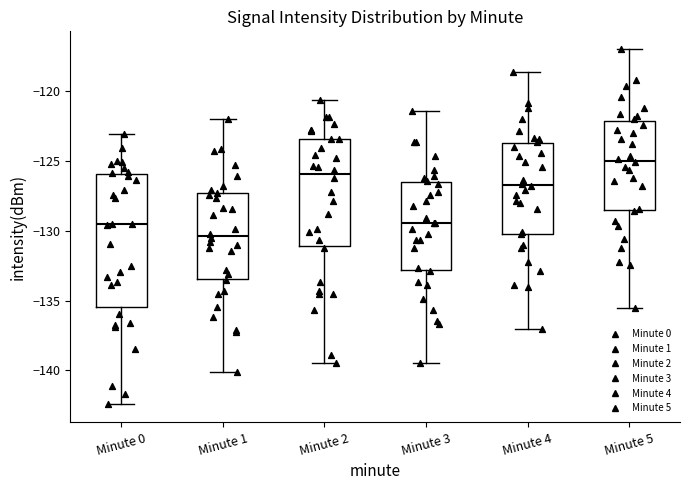

Reading left to right, transcribe this box plot: for each box, give where its median line is, the range the box spans, and where its two whiskers end, as read against the y-axis. The values are not printed on the chart, so give them approximately, as read against the axis.

Minute 0: median -129.5, box -135.5 to -126.0, whiskers -142.5 to -123.0
Minute 1: median -130.5, box -133.5 to -127.5, whiskers -140.0 to -122.0
Minute 2: median -126.0, box -131.0 to -123.5, whiskers -139.5 to -120.5
Minute 3: median -129.5, box -133.0 to -126.5, whiskers -139.5 to -121.5
Minute 4: median -126.5, box -130.0 to -124.0, whiskers -137.0 to -118.5
Minute 5: median -125.0, box -128.5 to -122.0, whiskers -135.5 to -117.0